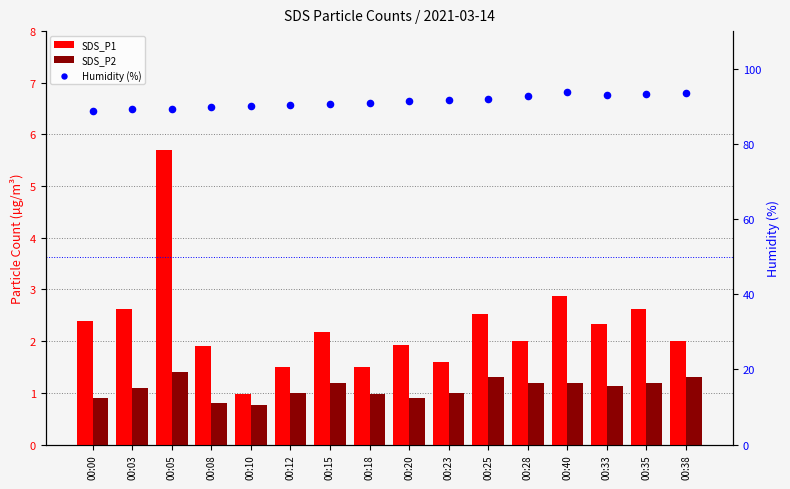

At which category is the sum across all series the highest?

00:40